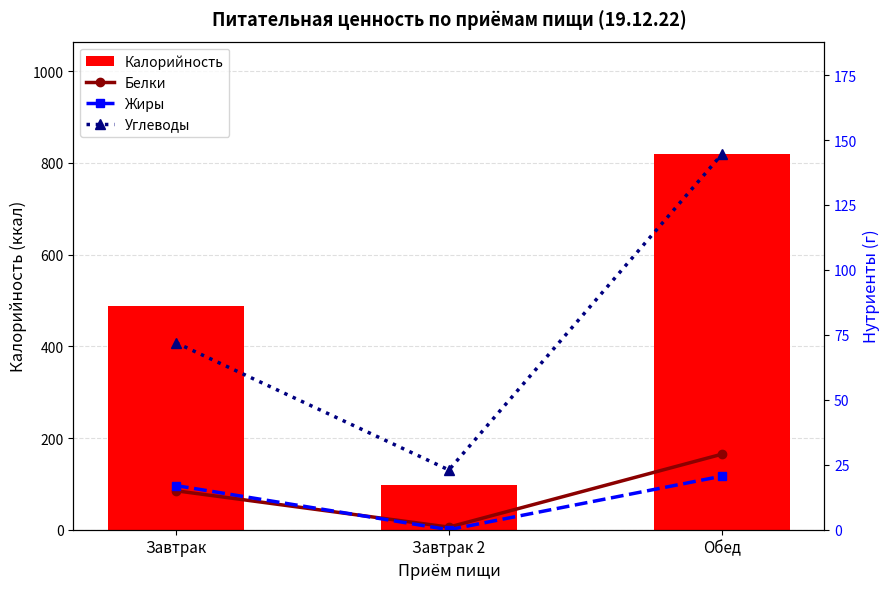

Which category has the highest value across all series?

Обед